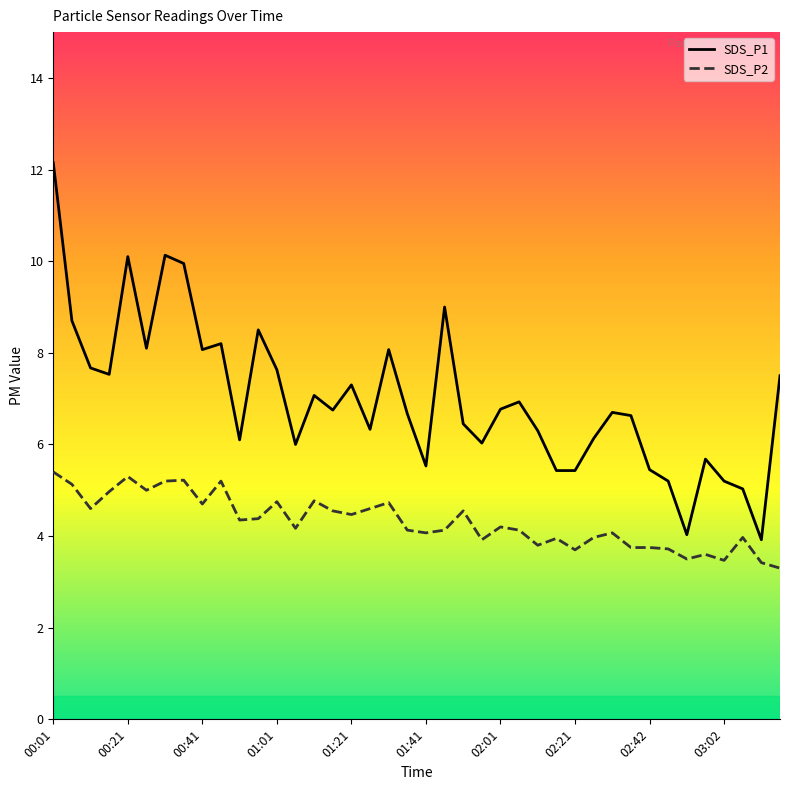

What is the difference between the second highest and minimum values in the SDS_P2 series?

2.0